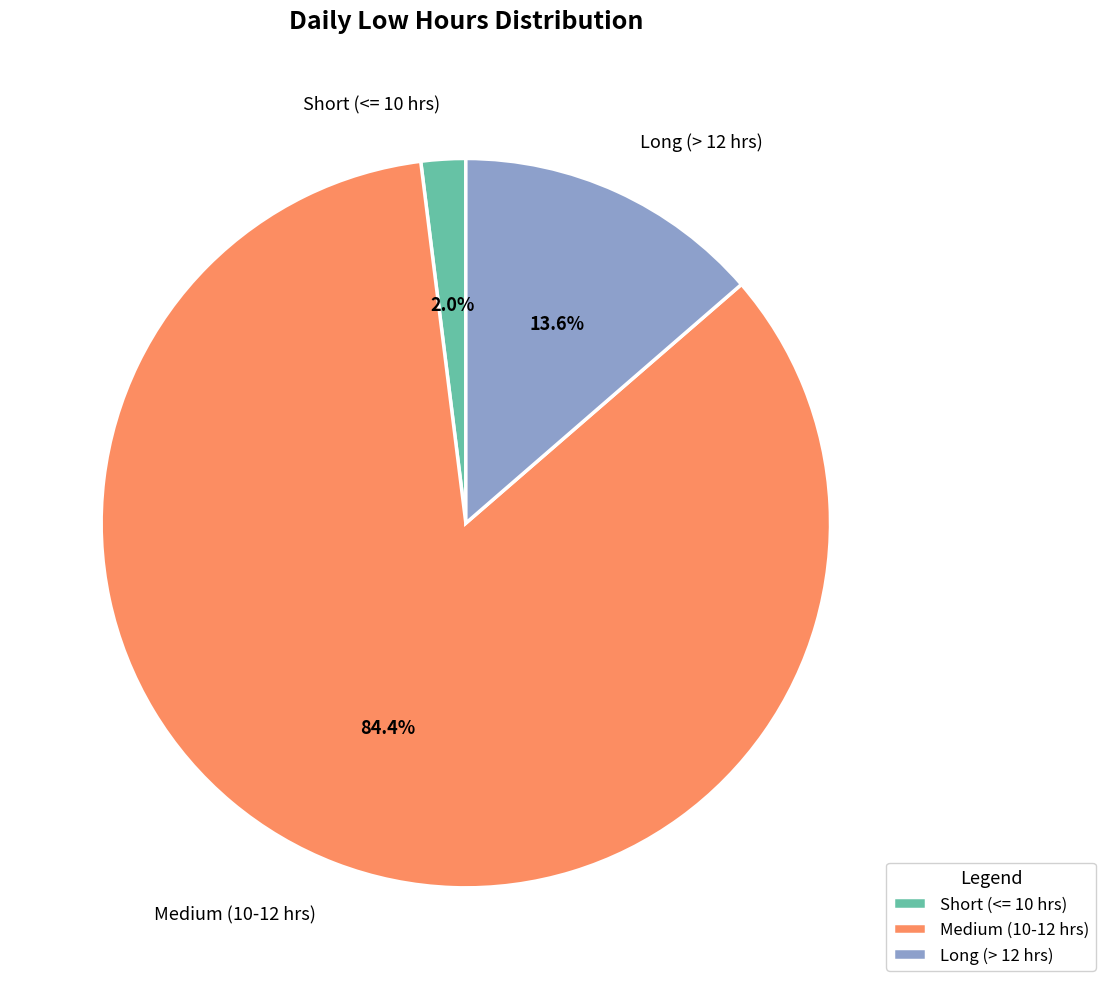

How much of the chart is everything except Short (<= 10 hrs)?

98.0%